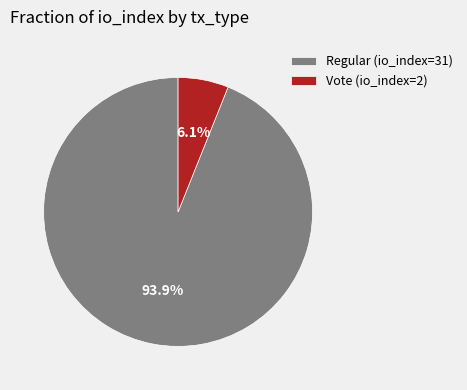

The Regular (io_index=31) slice represents 94% of the pie. True or false?

True